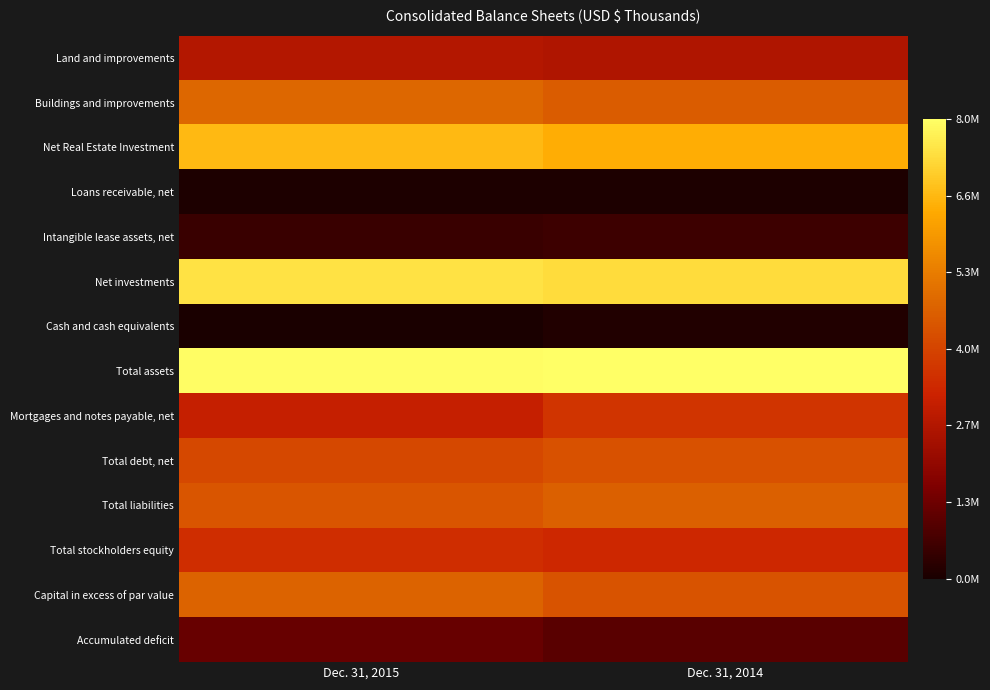

How many data points does each series have?

2